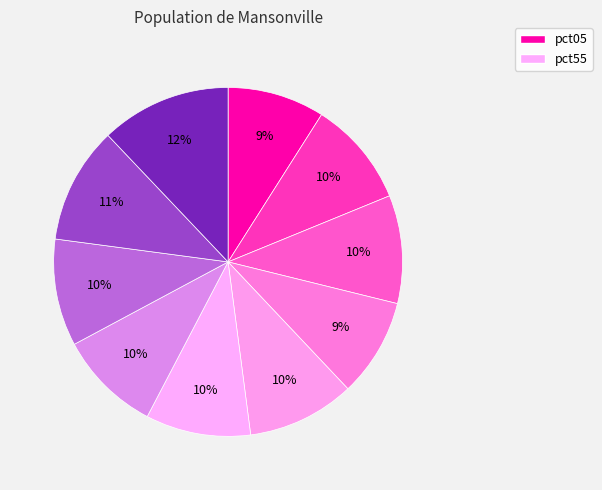

How many segments does this pie chart have?

10